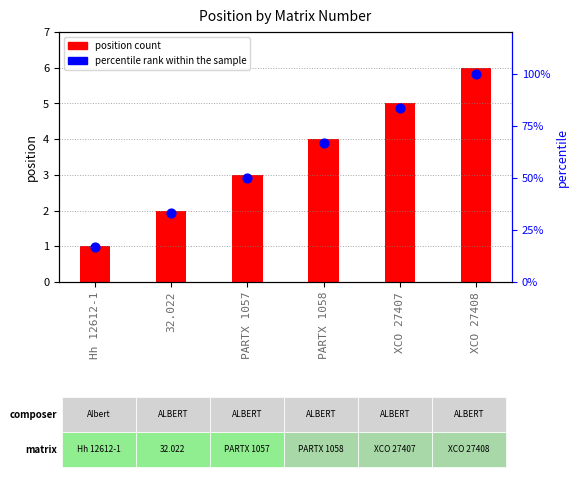

Which series reaches the minimum Y coordinate?

position count